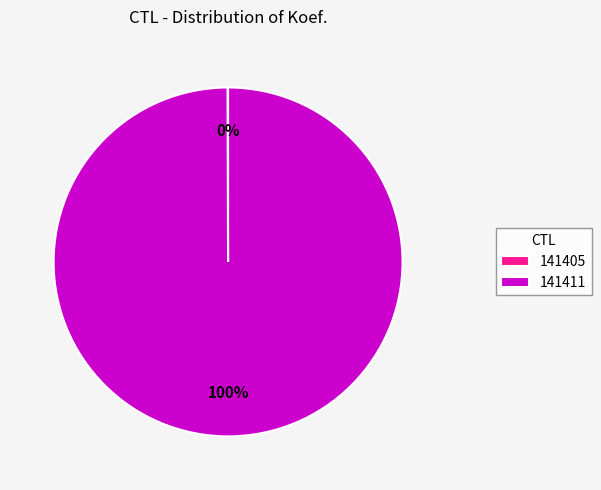

Which category has the biggest portion of the pie?

141411